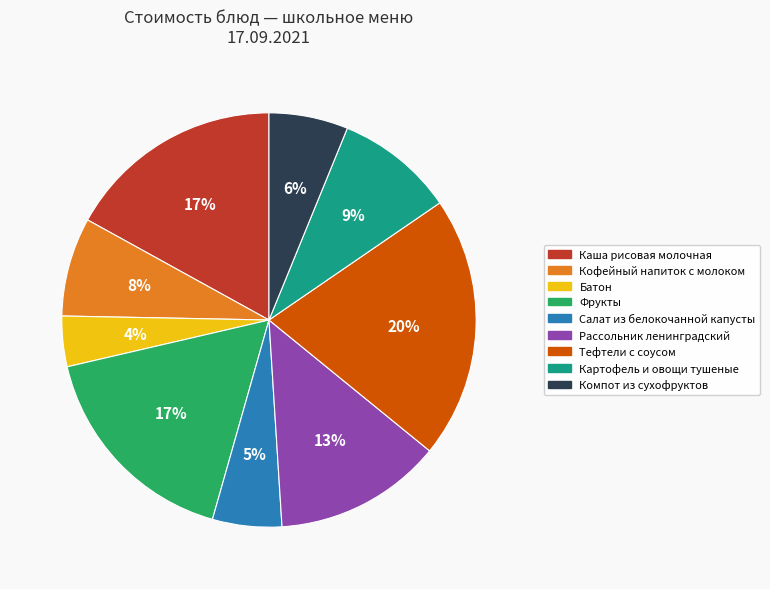

Which slice is the largest?

Тефтели с соусом